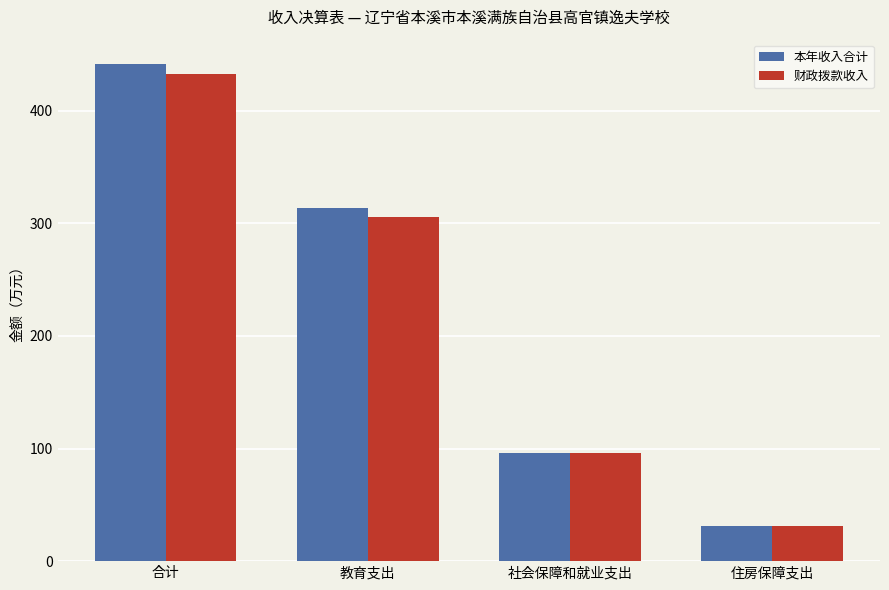

Which series changed the most between 教育支出 and 住房保障支出?

本年收入合计